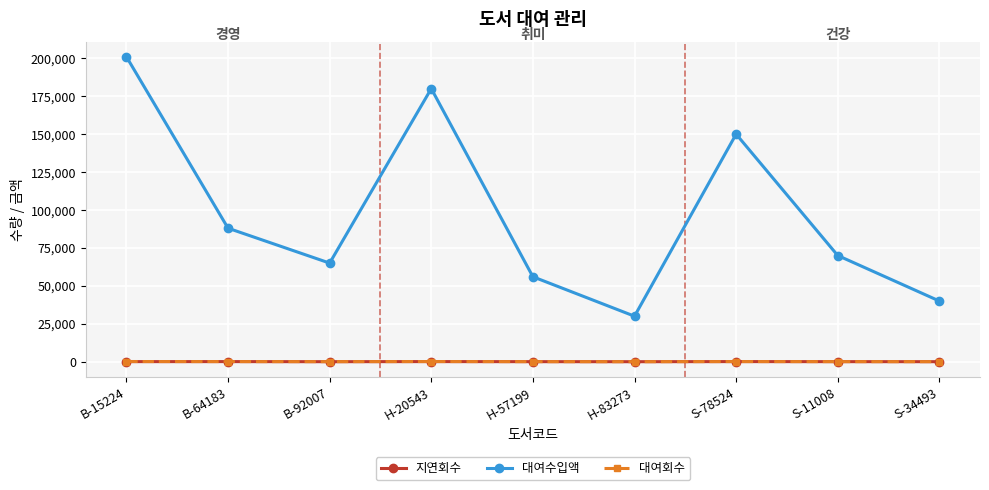

In 대여수입액, how many points are higher than both neighbors (excluding endpoints)?

2